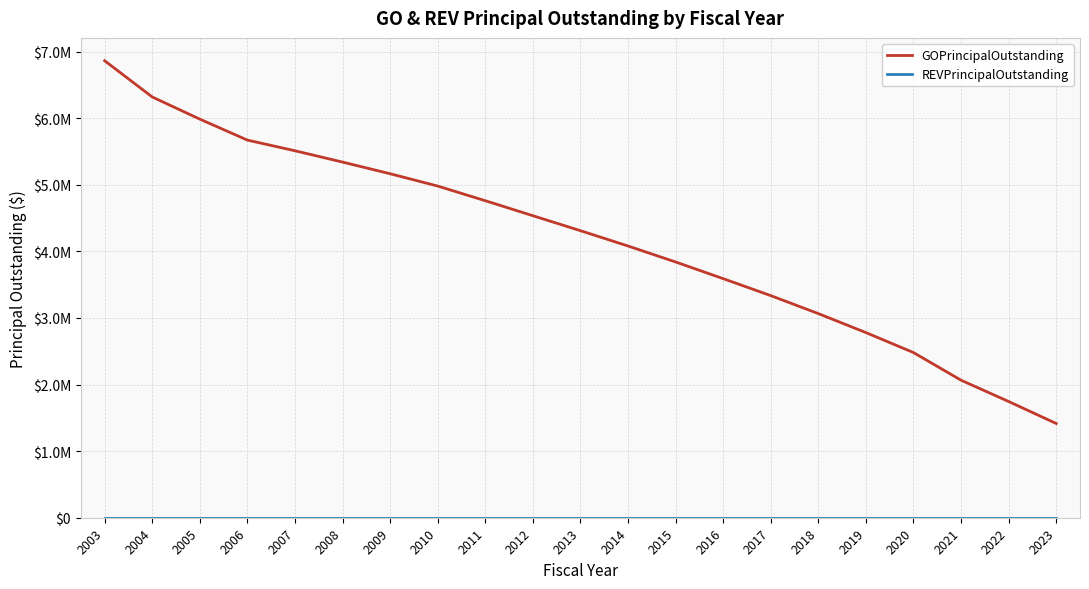

Does the chart display data point markers on the line(s)?

No